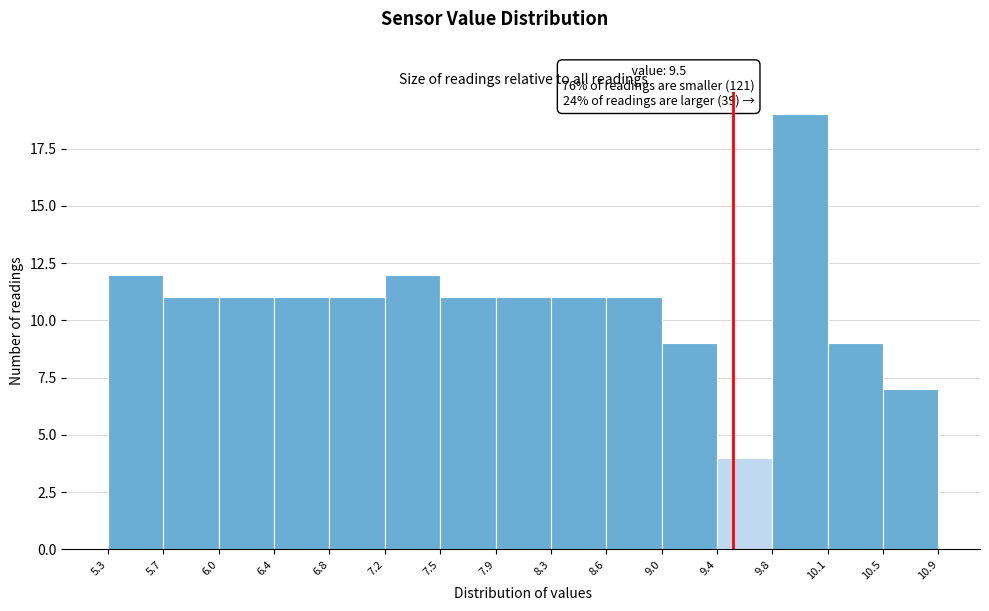

Which range on the x-axis has the tallest bar?

9.8 to 10.1